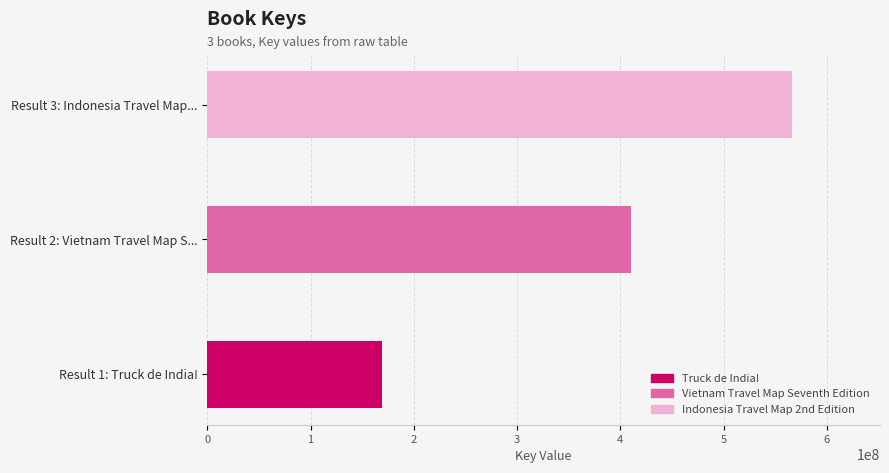

Rank the categories by value from highest to lowest.

3, 2, 1